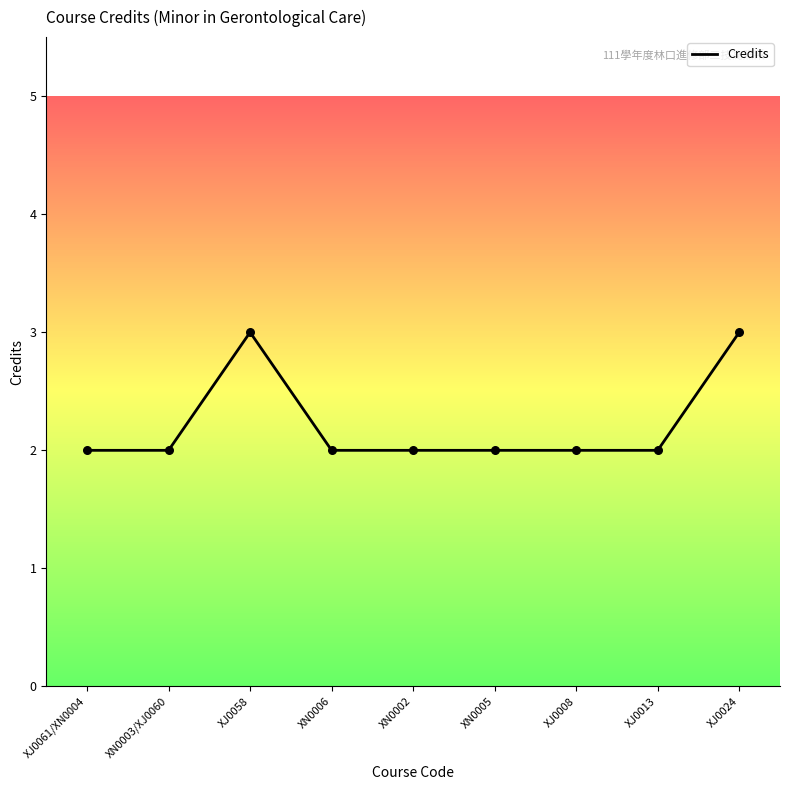

Approximately how many times larger is the value at XJ0013 compared to XN0002?

1.0